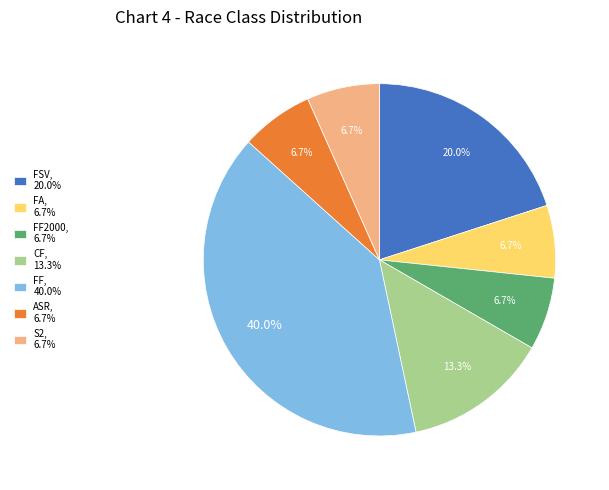

Approximately how many times larger is the value at S2, 6.7% compared to FSV, 20.0%?

0.3